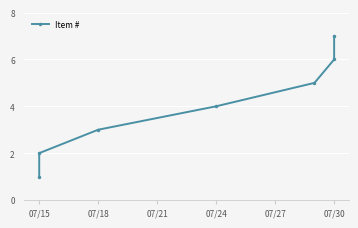

What is the greatest value displayed?

7